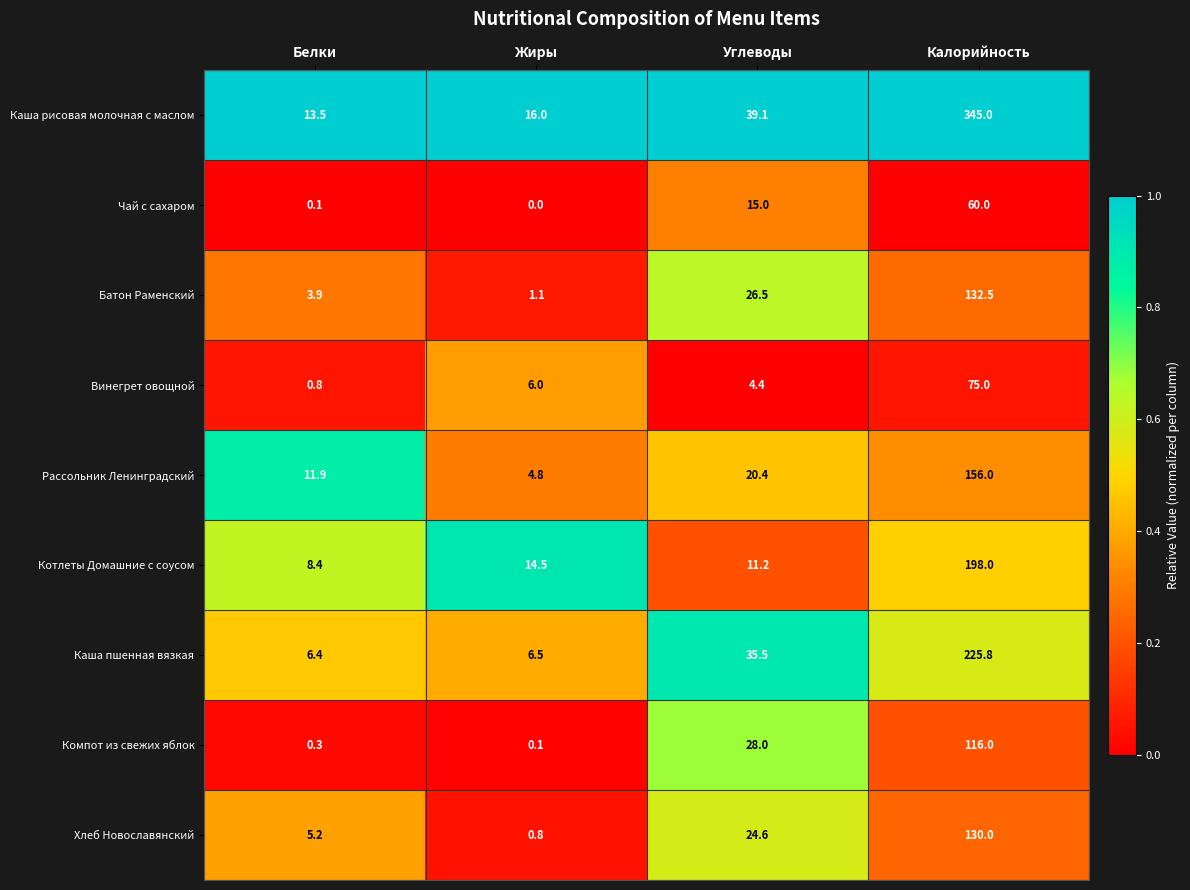

Count the number of categories in the chart.

4